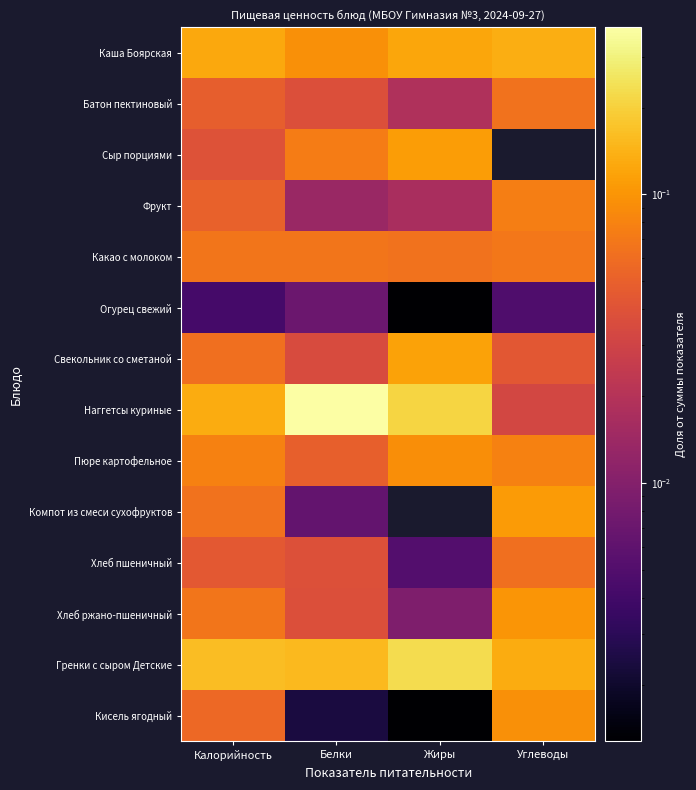

Reading left to right, extract all data points from this chart.

Каша Боярская: Калорийность=0.1	Белки=0.1	Жиры=0.1	Углеводы=0.1
Батон пектиновый: Калорийность=0.0	Белки=0.0	Жиры=0.0	Углеводы=0.1
Сыр порциями: Калорийность=0.0	Белки=0.1	Жиры=0.1	Углеводы=0.0
Фрукт: Калорийность=0.1	Белки=0.0	Жиры=0.0	Углеводы=0.1
Какао с молоком: Калорийность=0.1	Белки=0.1	Жиры=0.1	Углеводы=0.1
Огурец свежий: Калорийность=0.0	Белки=0.0	Жиры=0.0	Углеводы=0.0
Свекольник со сметаной: Калорийность=0.1	Белки=0.0	Жиры=0.1	Углеводы=0.0
Наггетсы куриные: Калорийность=0.1	Белки=0.4	Жиры=0.2	Углеводы=0.0
Пюре картофельное: Калорийность=0.1	Белки=0.0	Жиры=0.1	Углеводы=0.1
Компот из смеси сухофруктов: Калорийность=0.1	Белки=0.0	Жиры=0.0	Углеводы=0.1
Хлеб пшеничный: Калорийность=0.0	Белки=0.0	Жиры=0.0	Углеводы=0.1
Хлеб ржано-пшеничный: Калорийность=0.1	Белки=0.0	Жиры=0.0	Углеводы=0.1
Гренки с сыром Детские: Калорийность=0.2	Белки=0.2	Жиры=0.2	Углеводы=0.1
Кисель ягодный: Калорийность=0.1	Белки=0.0	Жиры=0.0	Углеводы=0.1